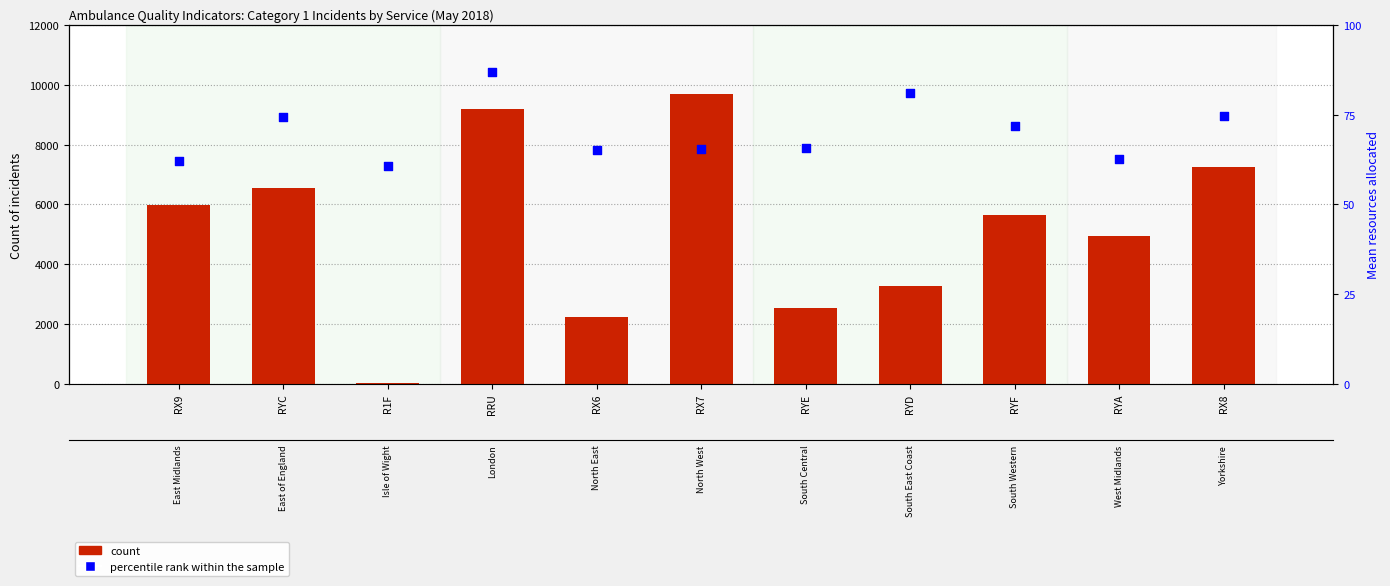

At which category is the sum across all series the highest?

RX7